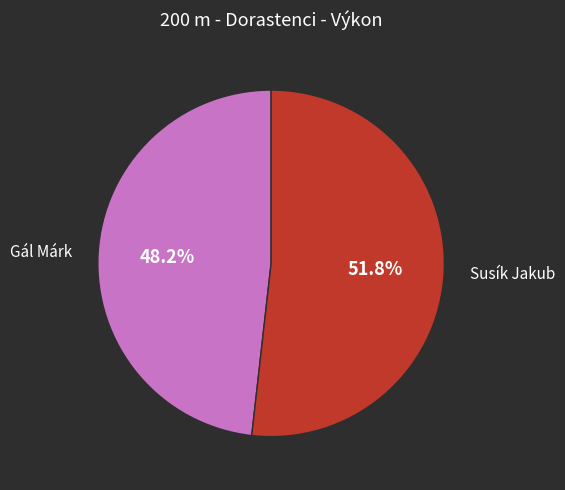

Count the number of slices in the pie.

2